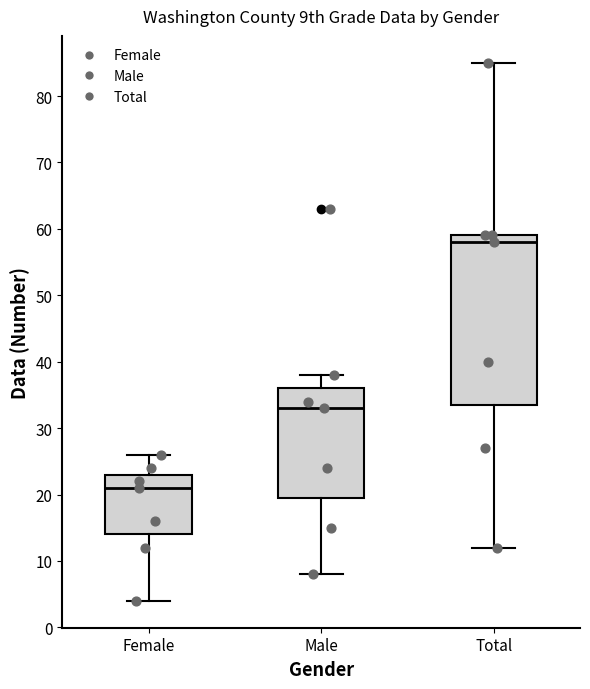

Reading left to right, read every box against the y-axis: the position of its median line, the range the box covers, and the ends of its whiskers. The values are not printed on the chart, so give them approximately, as read against the axis.

Female: median 21, box 14 to 23, whiskers 4 to 26
Male: median 33, box 20 to 36, whiskers 8 to 38
Total: median 58, box 34 to 59, whiskers 12 to 85